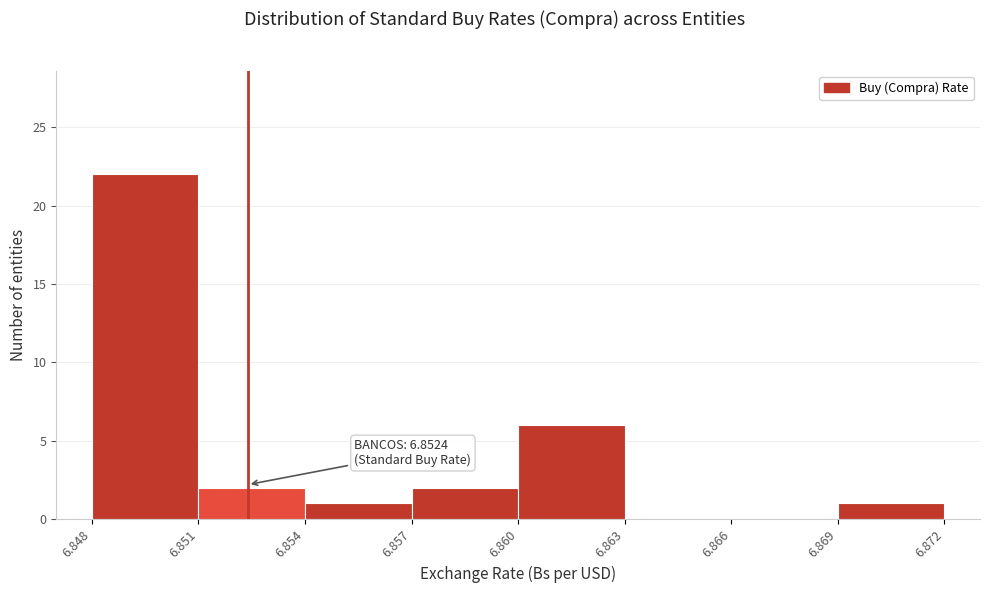

Over which range of the x-axis is the bar tallest?

6.848 to 6.851